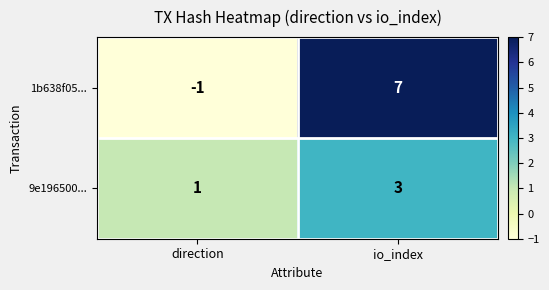

What is the spread (max minus min) of values at io_index?

4